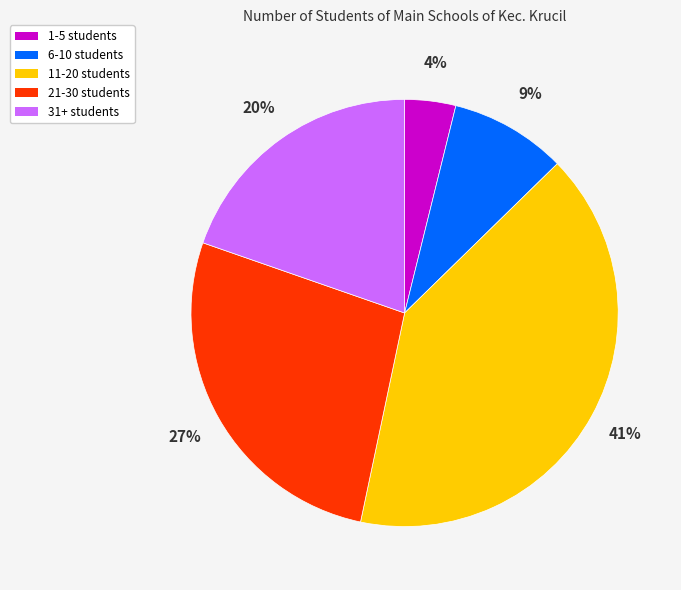

Does any single category account for the majority?

No